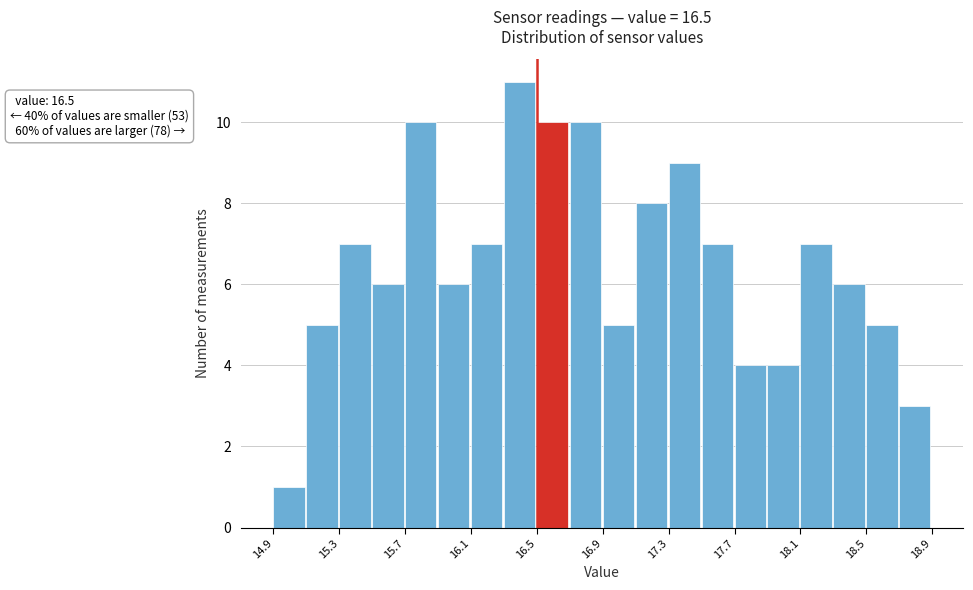

Which range on the x-axis has the tallest bar?

16.3 to 16.5